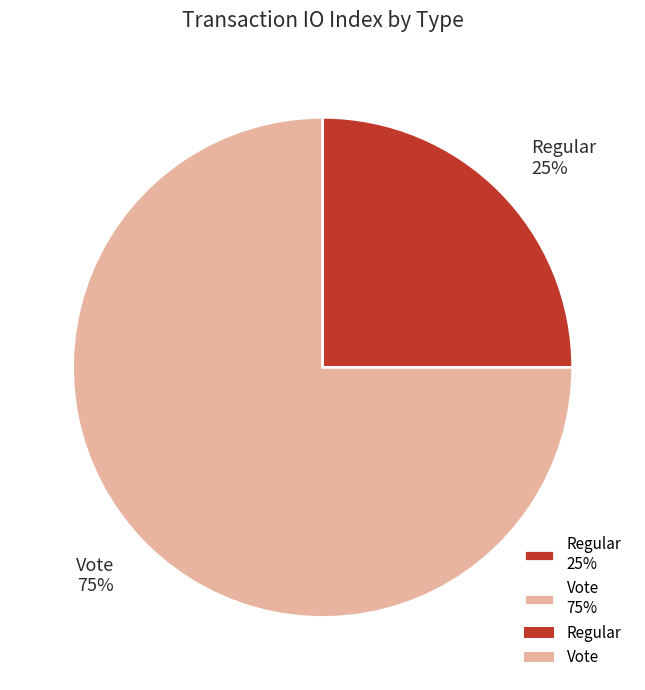

Between Regular 25% and Vote 75%, which is larger?

Vote 75%